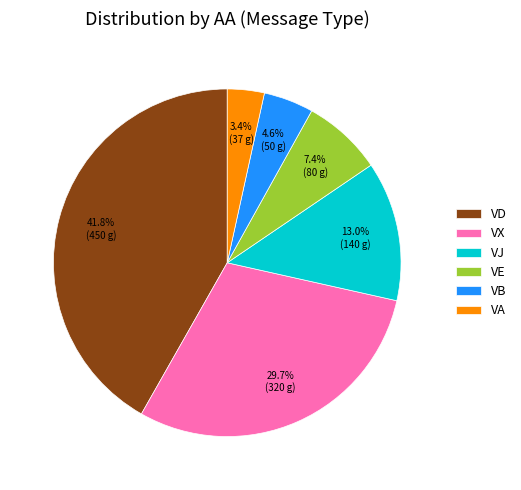

To the nearest percent, what is the average slice percentage?

17%